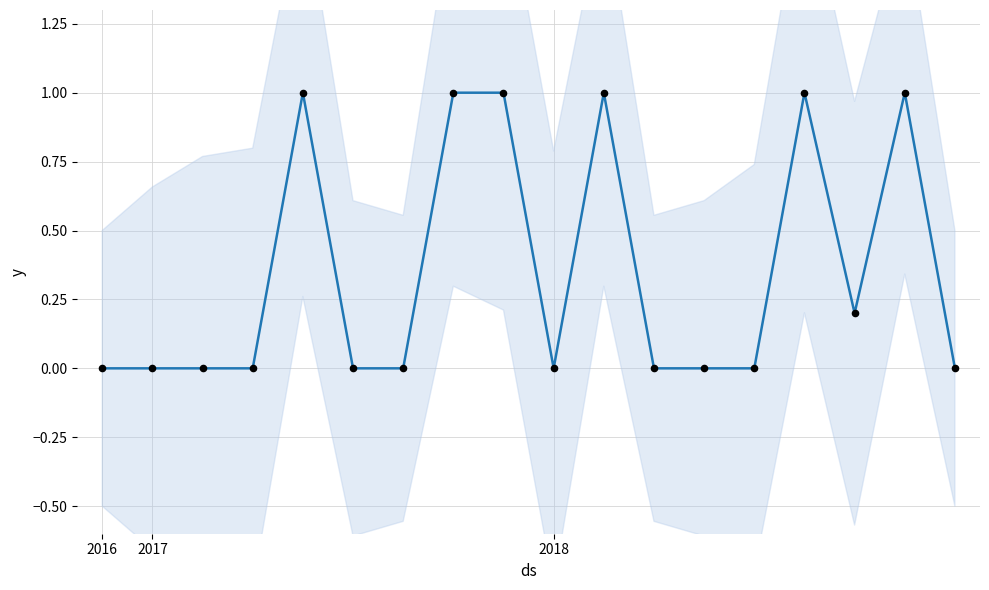

At which category is the sum across all series the highest?

4